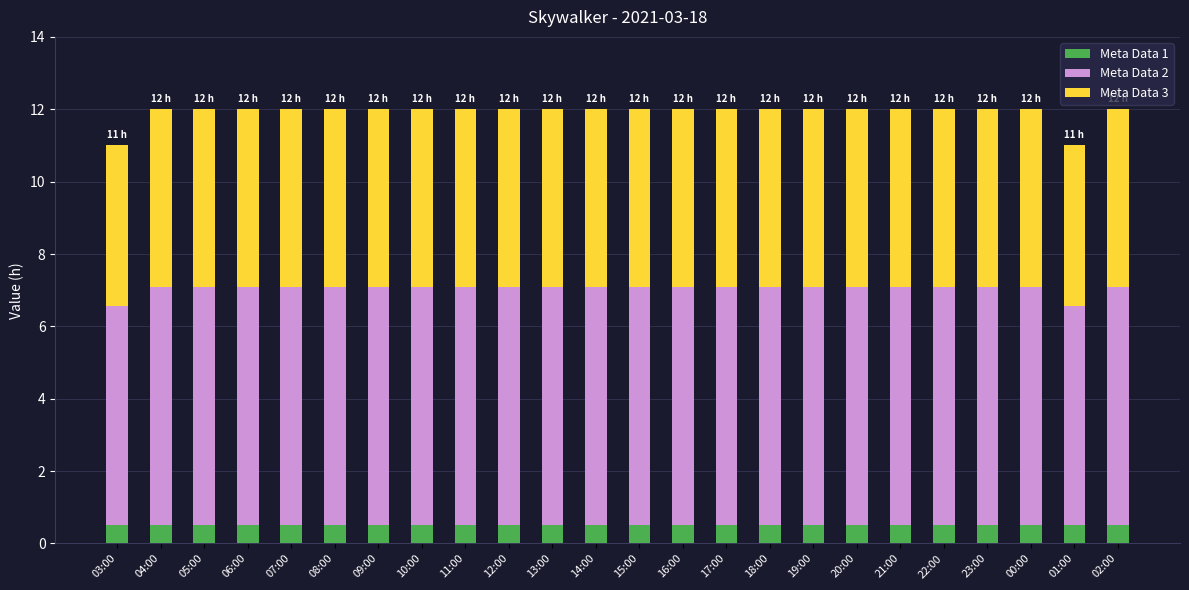

What is the total value across all series at 11:00?

12.0